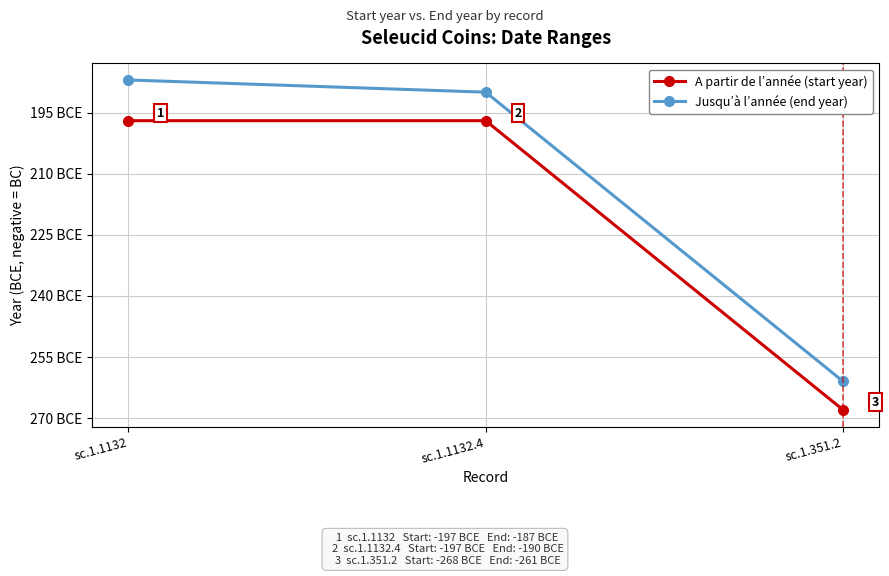

The Jusqu’à l’année (end year) series shows -187 at sc.1.1132. True or false?

True